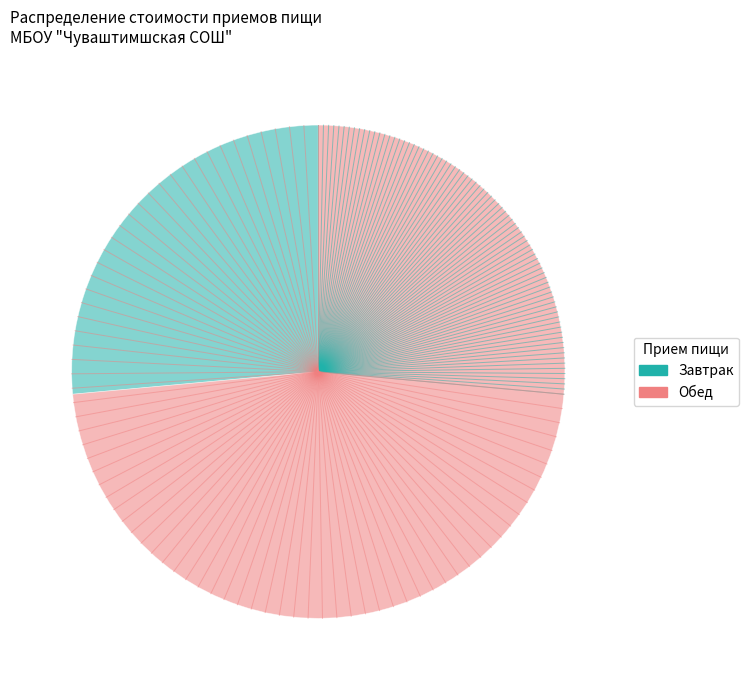

Is there any slice that represents more than half of the pie?

Yes